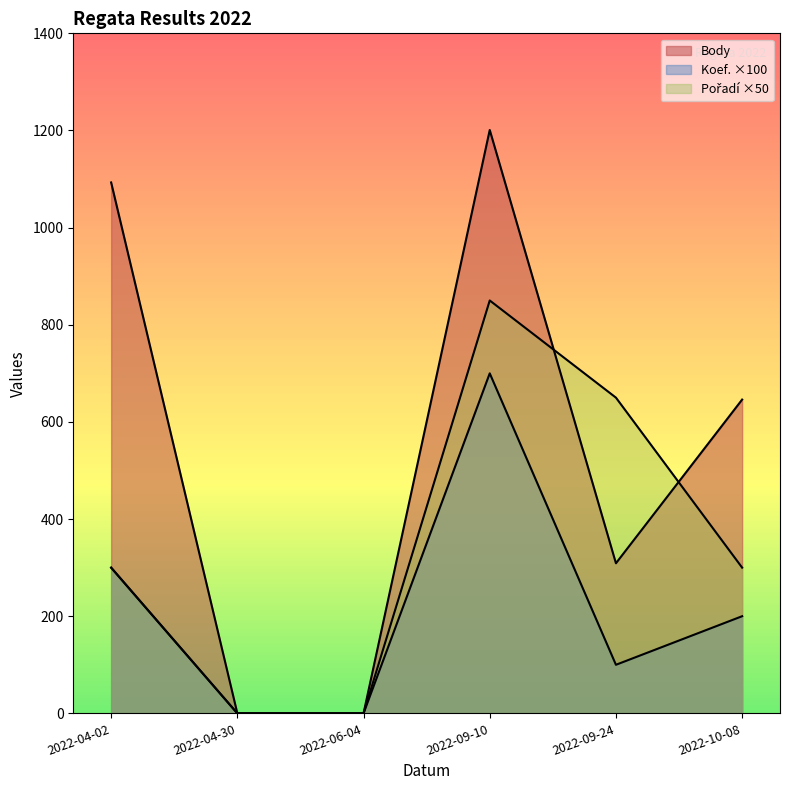

At which label does Koef. first exceed 200?

2022-04-02